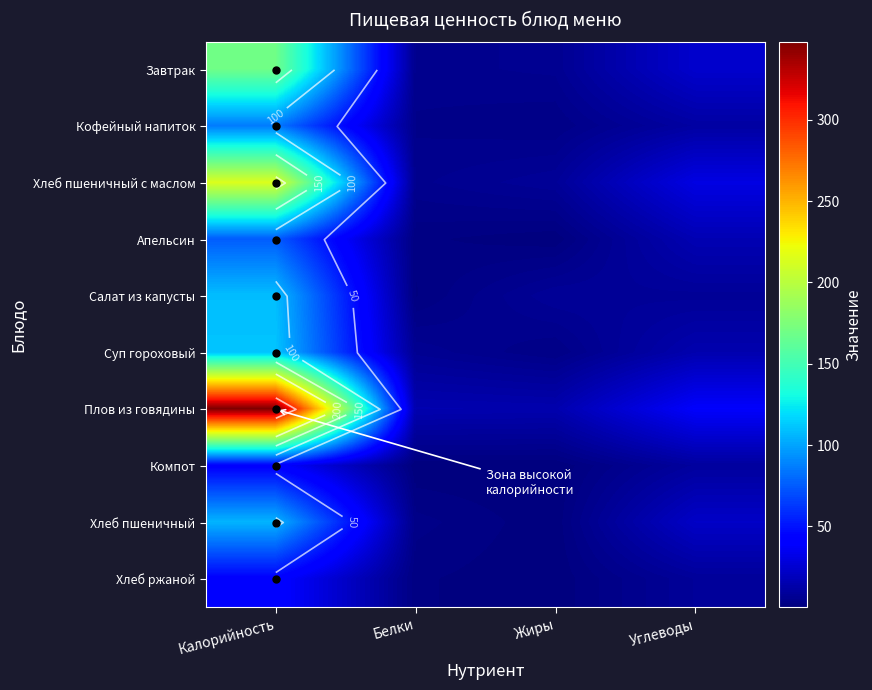

True or false: Плов из говядины has a value of 6.7 at Жиры.

False